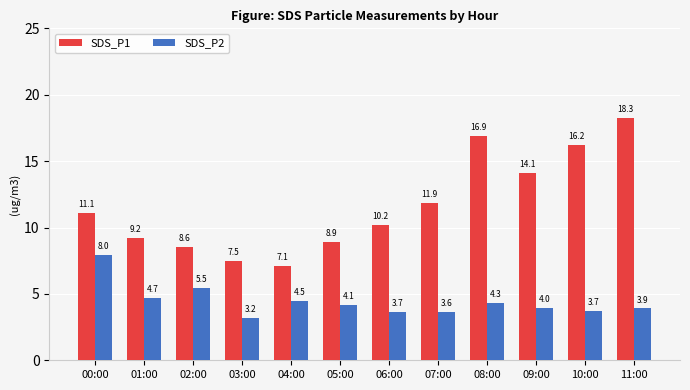

At how many categories does at least one series exceed 13?

4